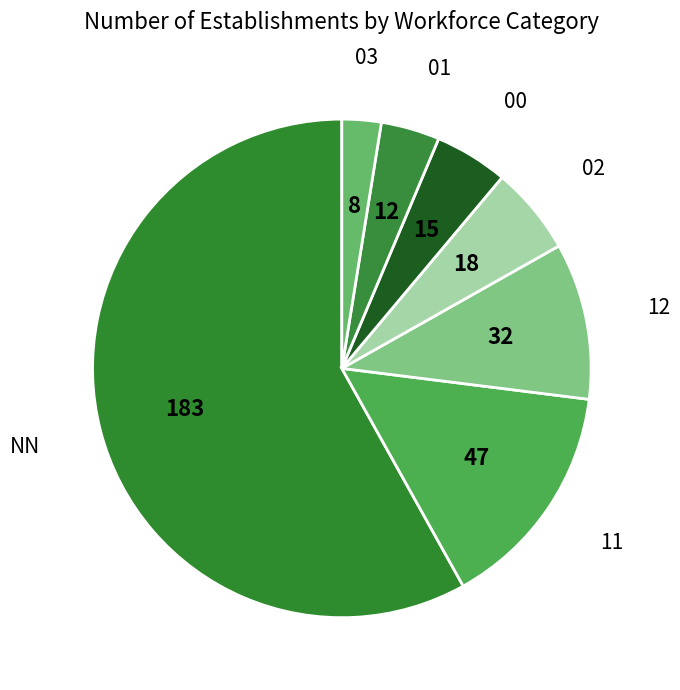

Between 02 and 12, which is larger?

12